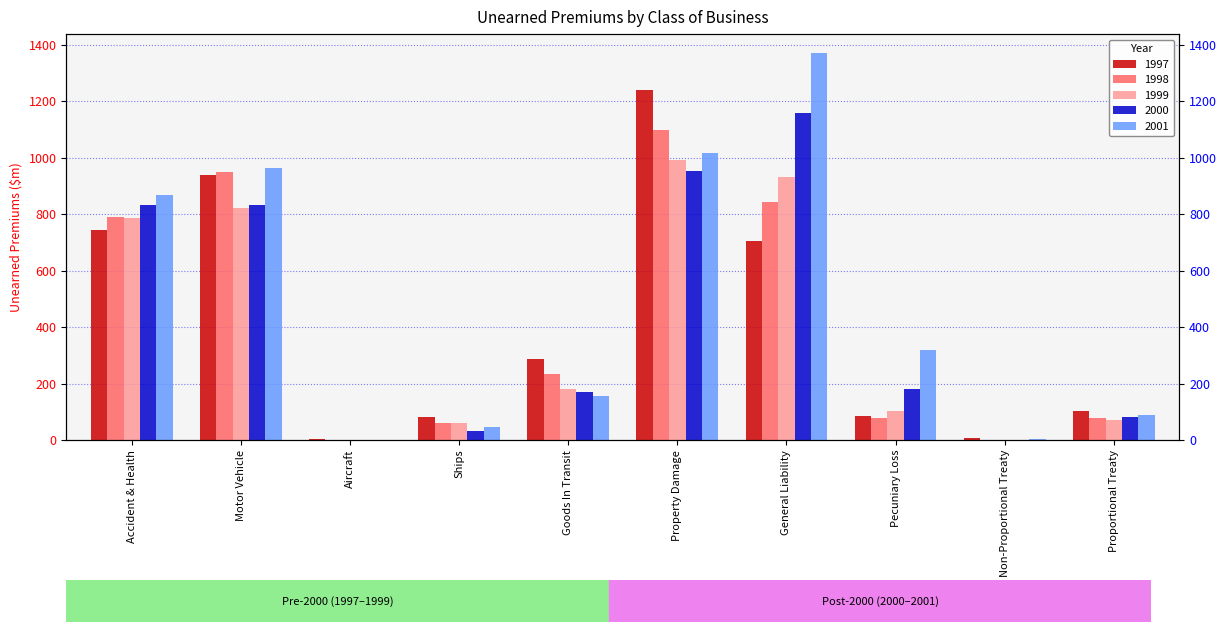

How many values in the 2001 series exceed 317?

5